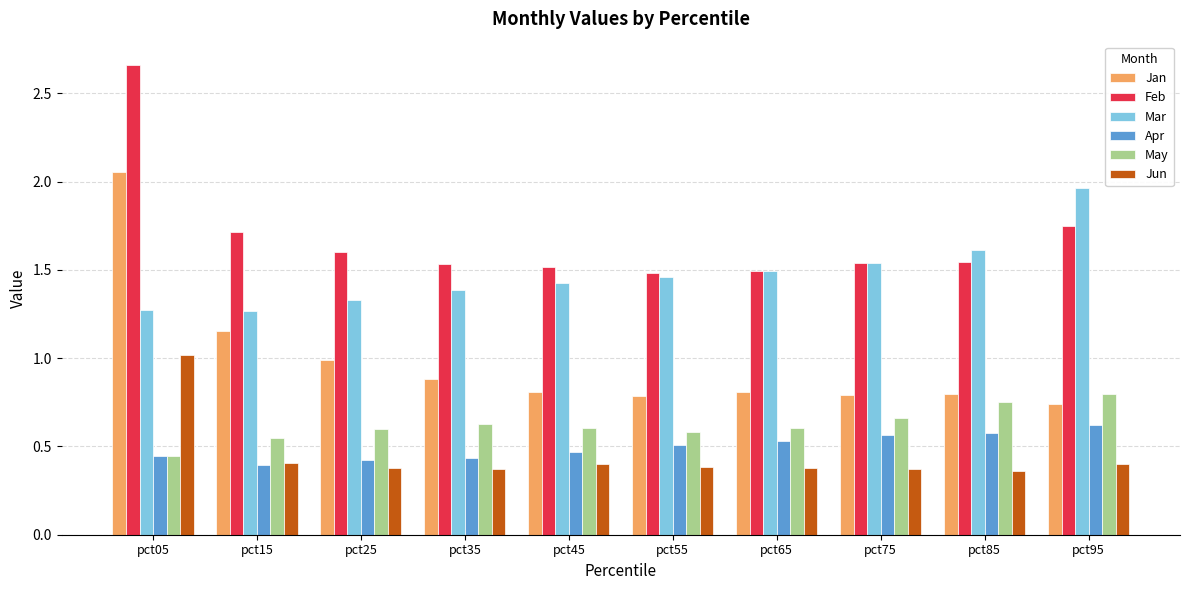

What is the sum of the Mar values at pct25 and pct95?

3.3